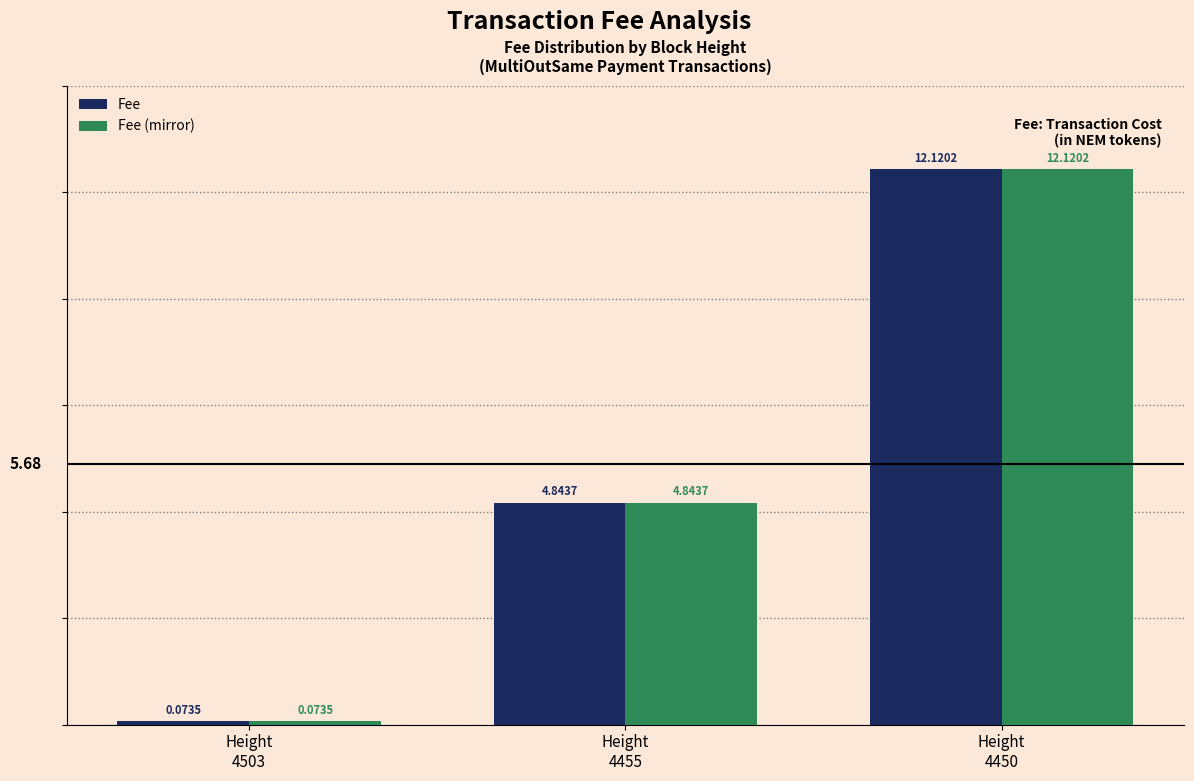

Count the number of categories in the chart.

3